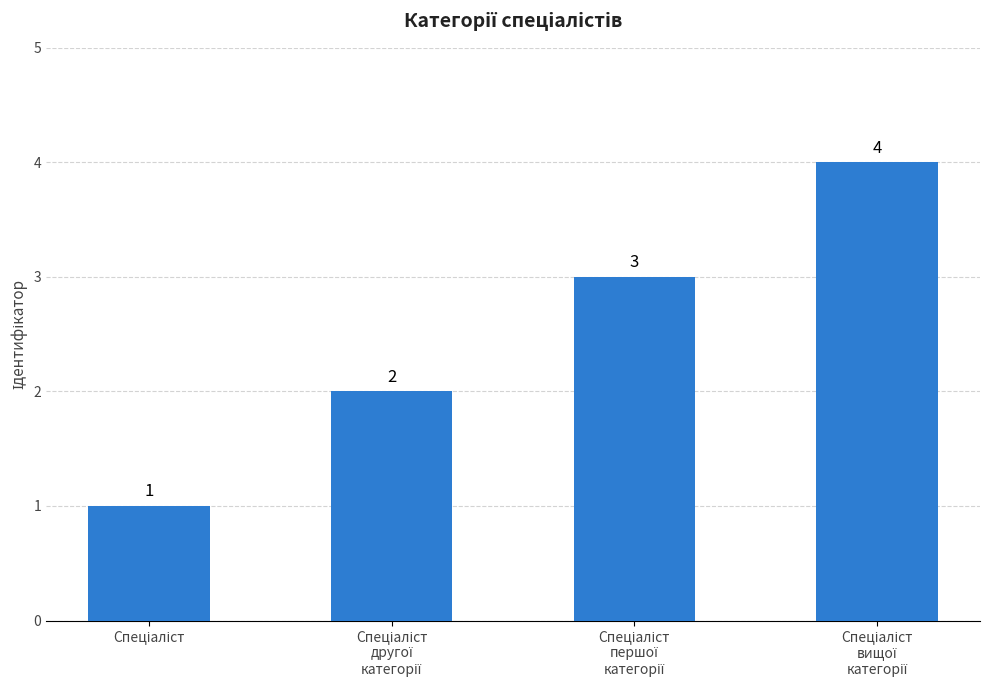

What is the value of the 4th bar from the left?

4